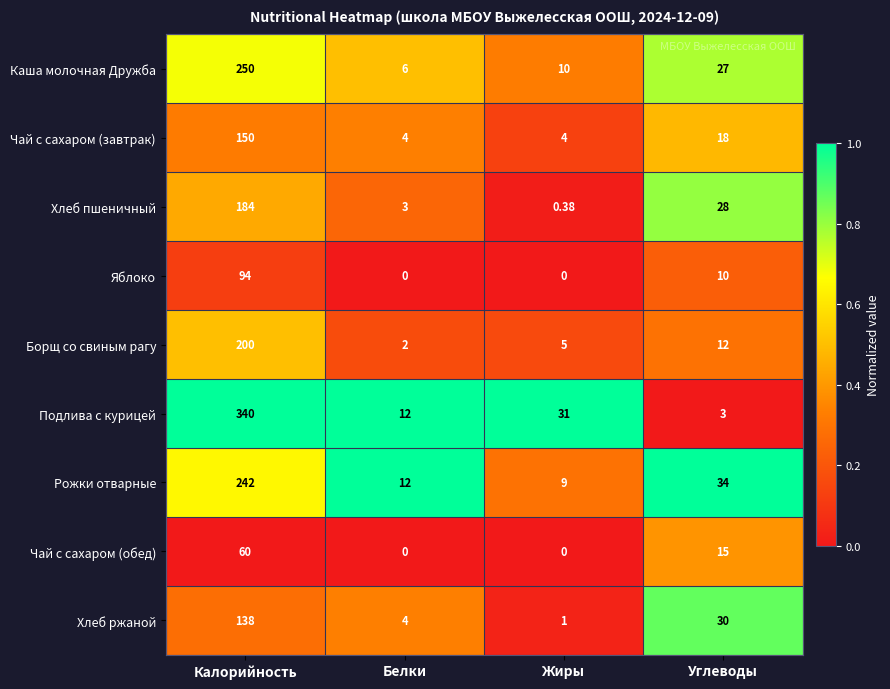

Between Калорийность and Углеводы, which series saw the biggest shift?

Подлива с курицей